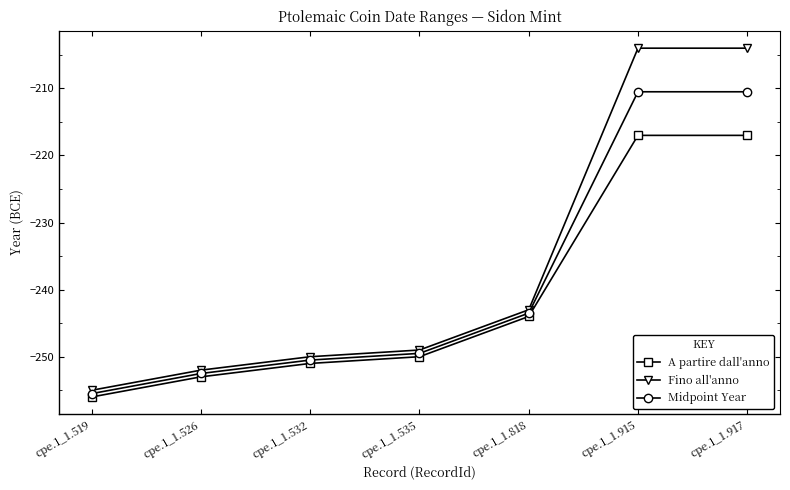

Rank the series by their maximum value, from lowest to highest.

A partire dall'anno, Midpoint Year, Fino all'anno